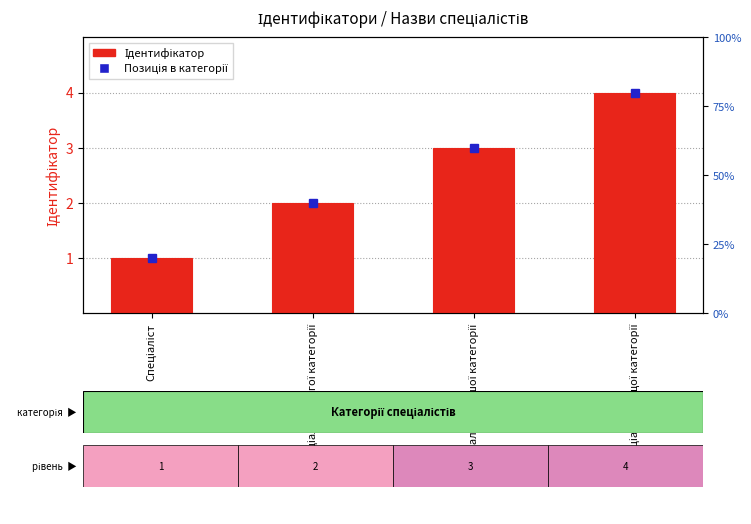

Between Спеціаліст другої категорії and Спеціаліст, which is larger?

Спеціаліст другої категорії